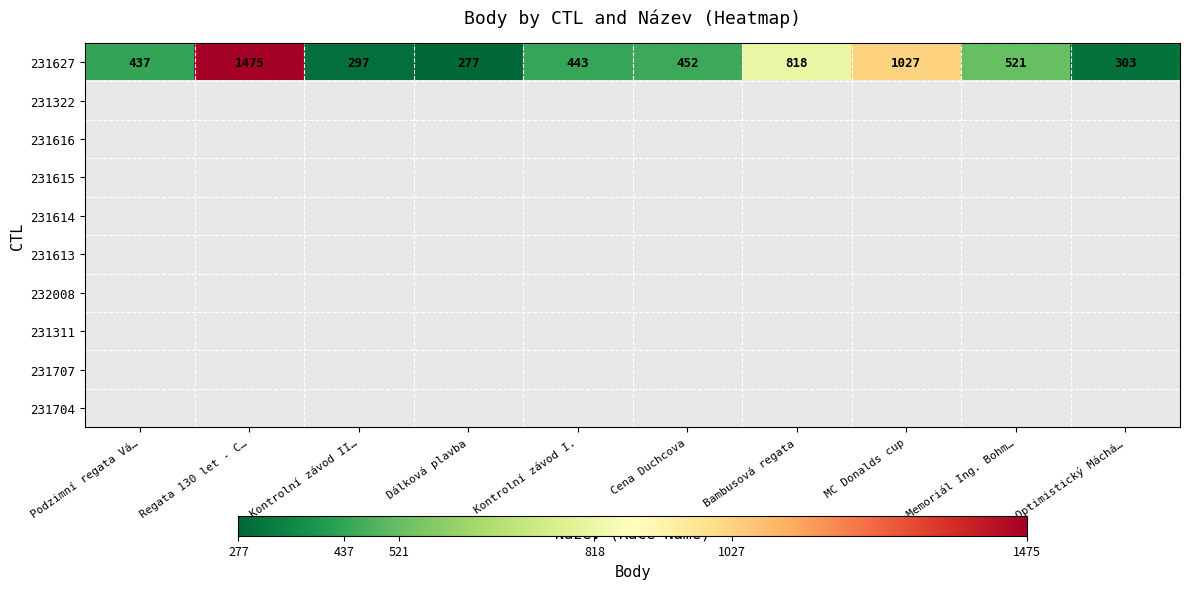

What is the approximate value of 231627 at Cena Duchcova, to the nearest 10?

450